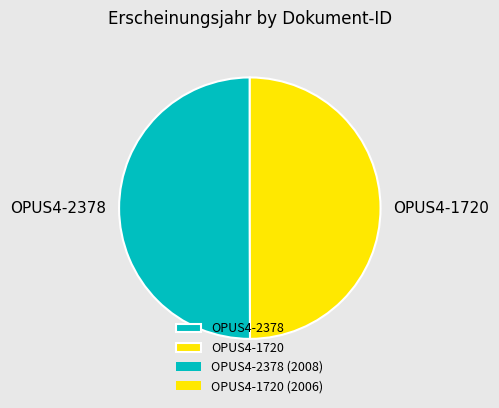

What is the ratio of the value at OPUS4-1720 to the value at OPUS4-2378?

1.0